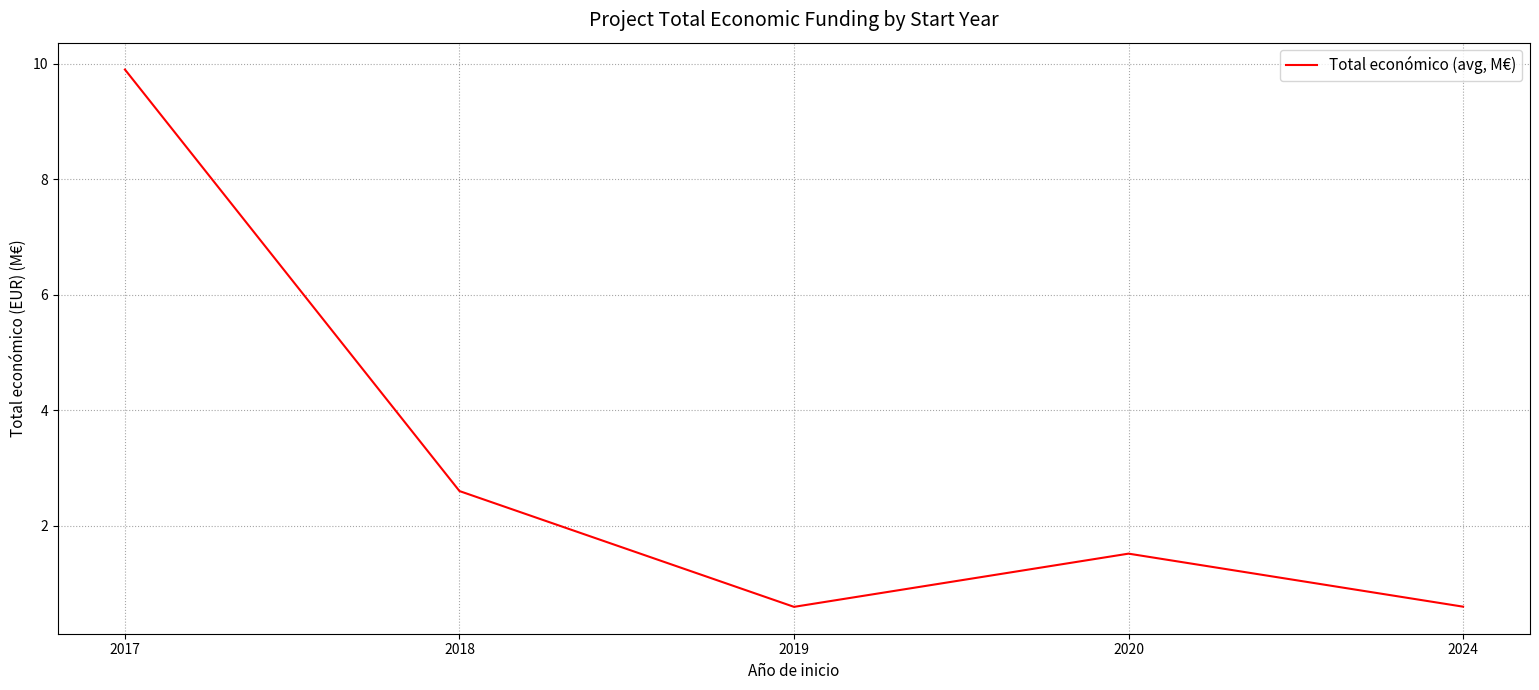

The chart shows a value of 2.6 at 2018. True or false?

True